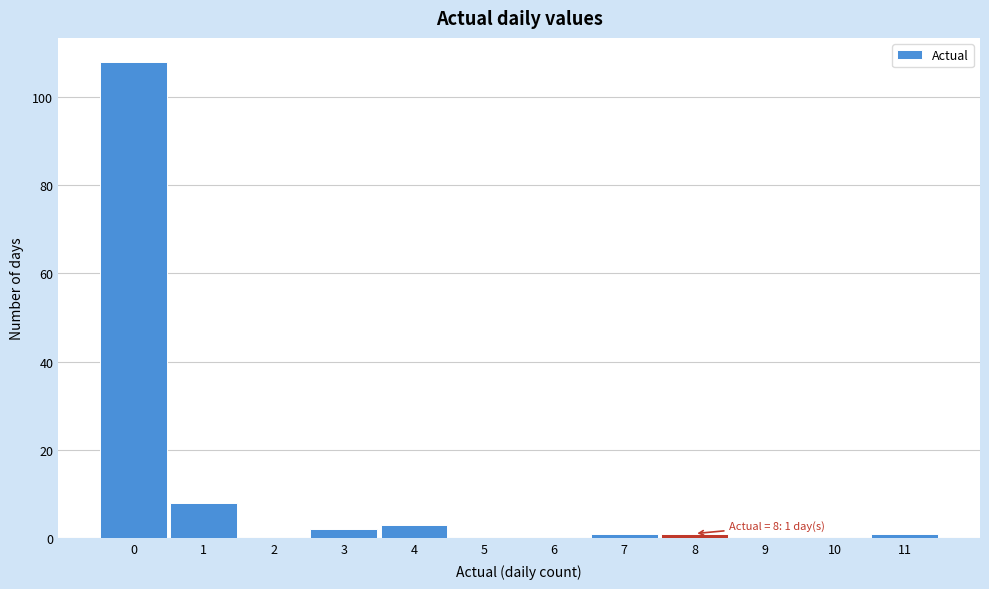

Over which range of the x-axis is the bar tallest?

-0.5 to 0.5